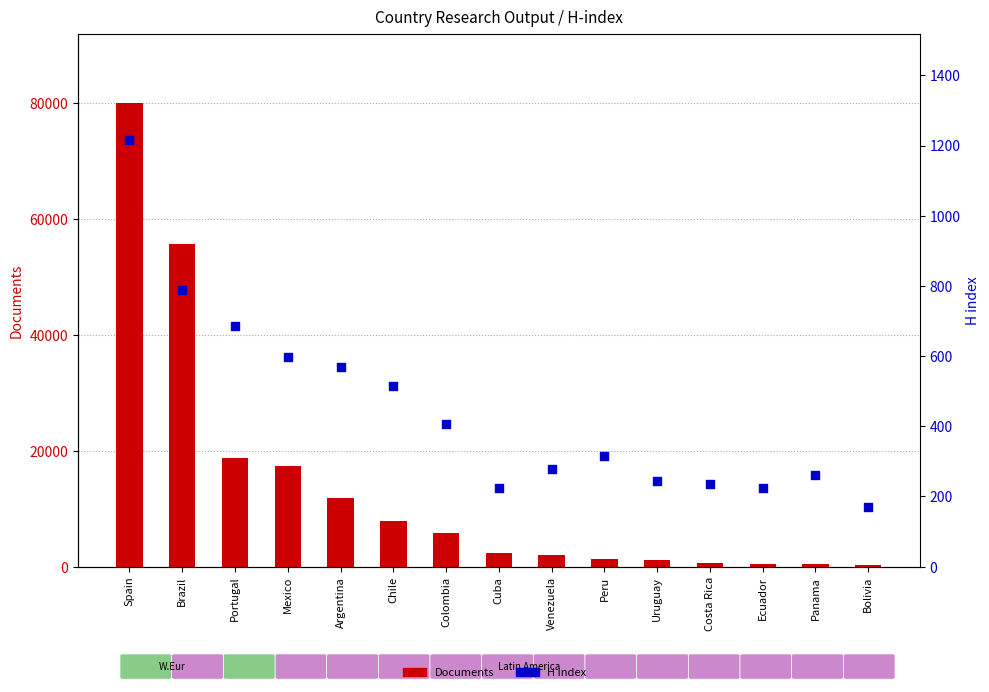

Is the value of Documents at Ecuador greater than the value of H index at Mexico?

No